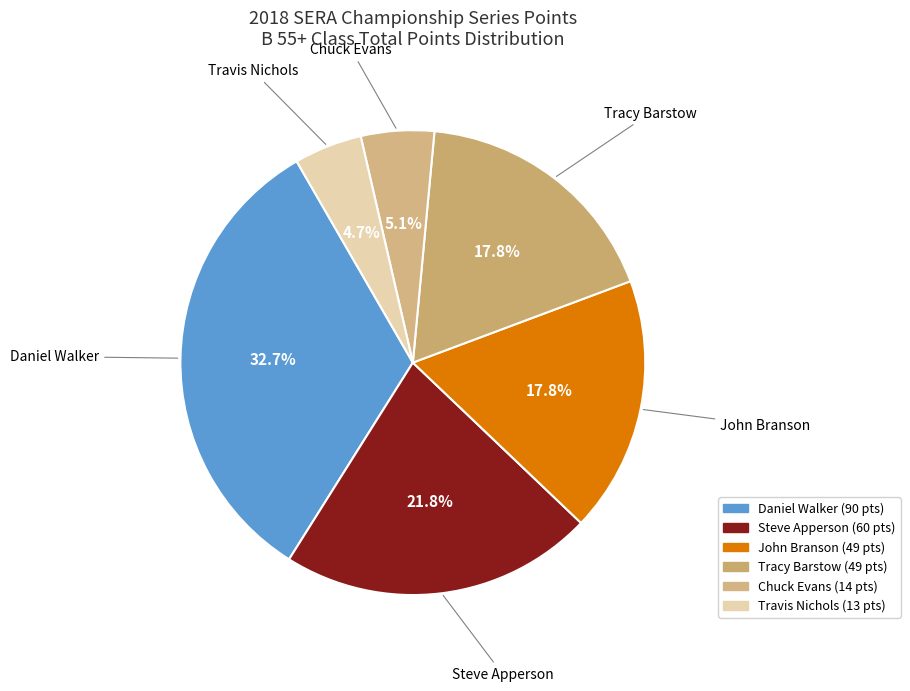

Which has a higher value, Tracy Barstow or Travis Nichols?

Tracy Barstow